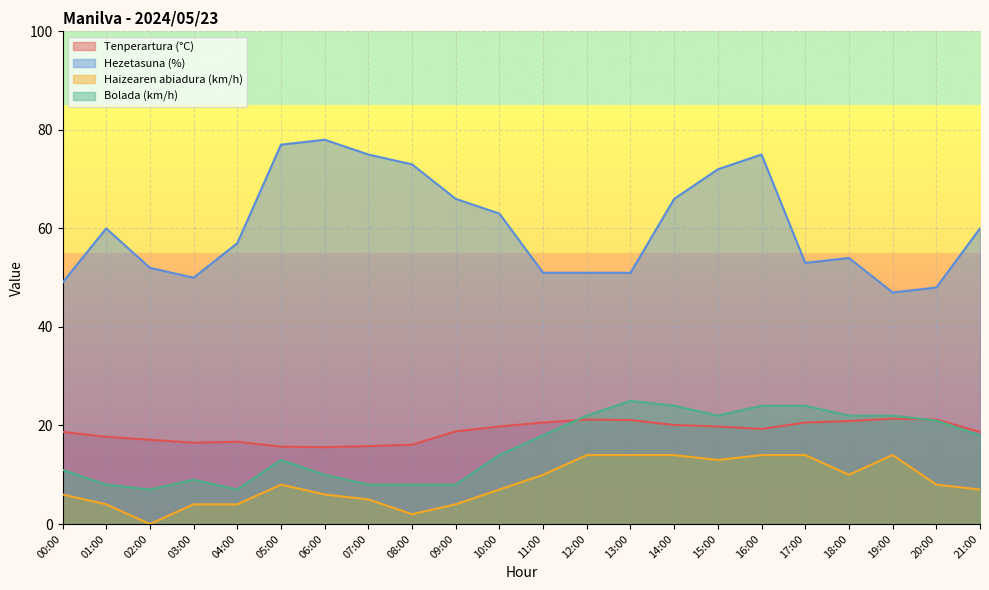

Which series has the largest range (max minus min)?

Hezetasuna (%)